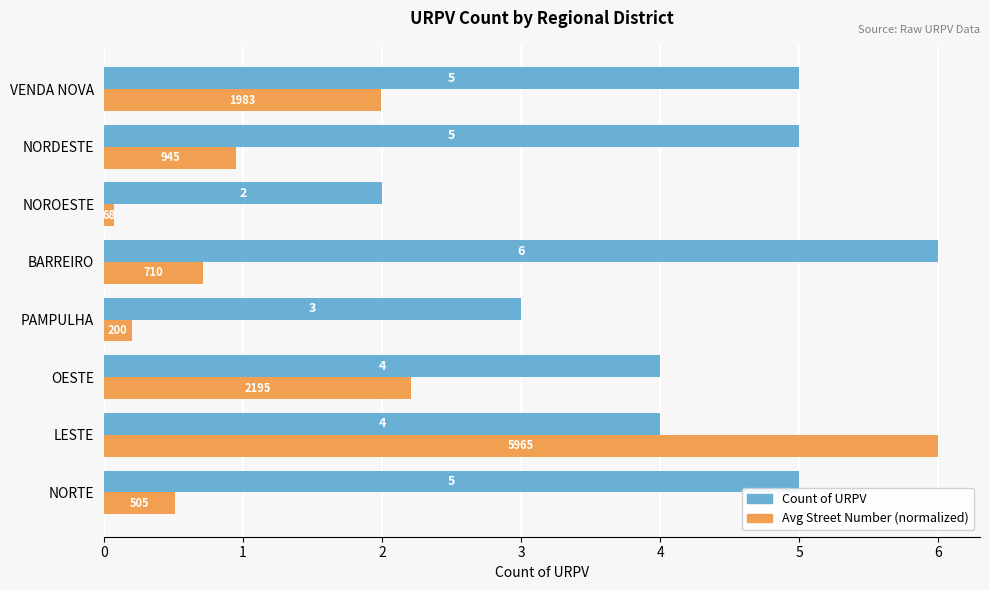

Which series has the largest range (max minus min)?

Avg Street Number (normalized)